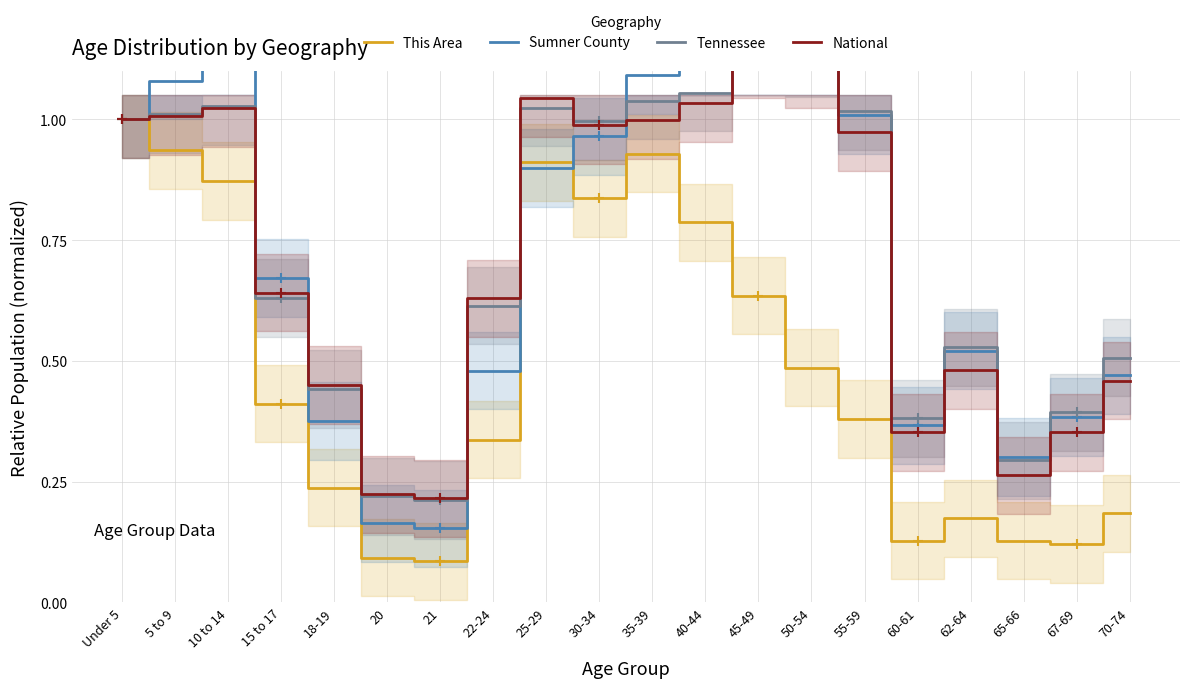

At which label does This Area reach its peak?

Under 5